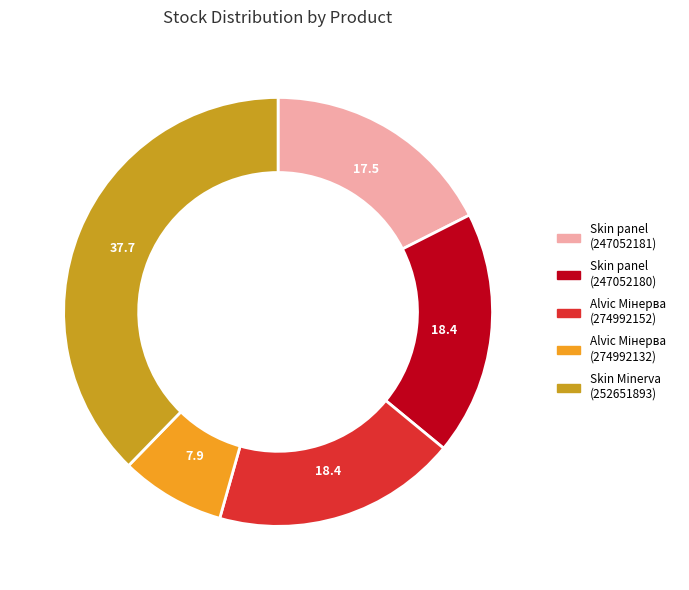

The Skin panel (247052180) slice represents 18% of the pie. True or false?

True